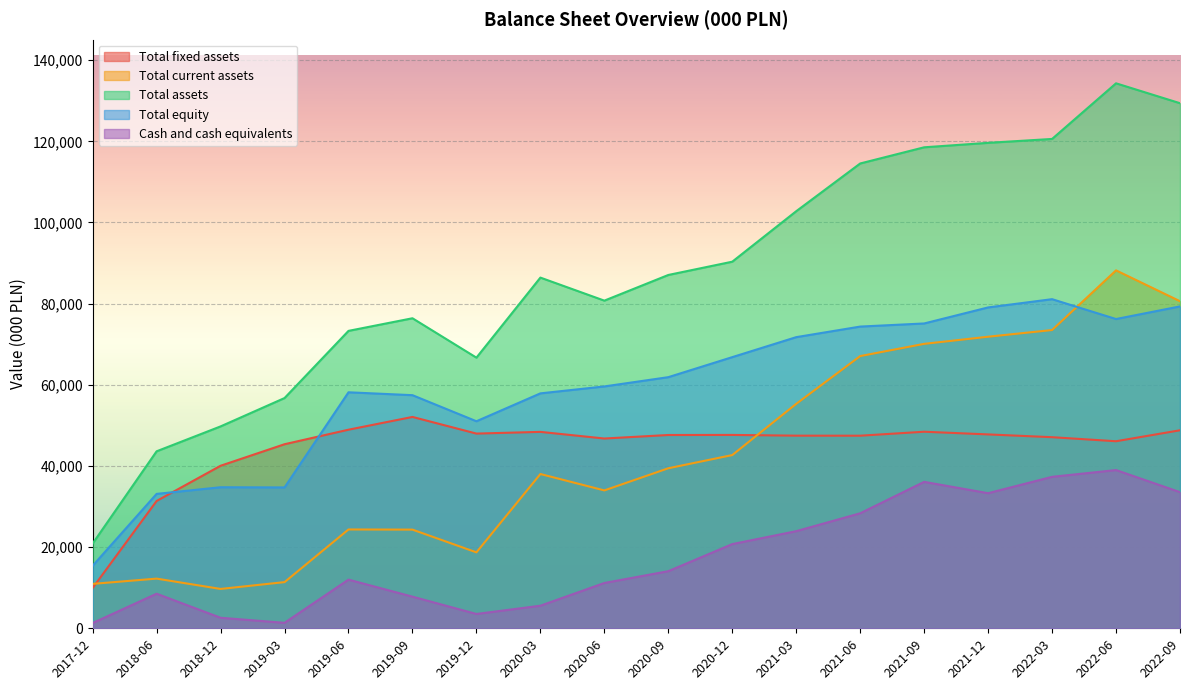

Reading left to right, extract all data points from this chart.

Total fixed assets: 9944	31374	40053	45359	48940	52086	47982	48404	46767	47634	47652	47470	47460	48440	47777	47092	46093	48798
Total current assets: 10947	12242	9699	11380	24353	24316	18713	38018	33977	39436	42690	55314	67085	70093	71853	73499	88206	80599
Total assets: 20891	43616	49752	56739	73293	76402	66695	86422	80744	87070	90342	102784	114545	118533	119630	120591	134299	129397
Total equity: 15408	33122	34760	34715	58158	57447	51021	57893	59600	61885	66822	71747	74352	75119	79071	81105	76212	79322
Cash and cash equivalents: 1301	8522	2594	1348	11996	7796	3530	5564	11166	14076	20748	23935	28344	36086	33295	37325	38993	33548